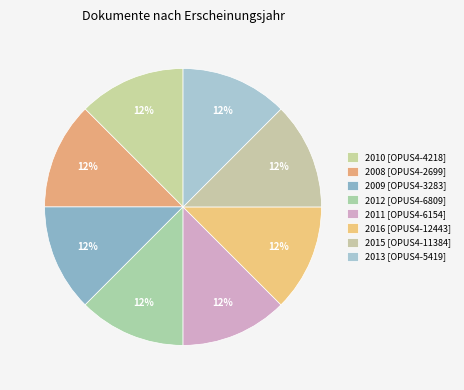

Count the number of slices in the pie.

8